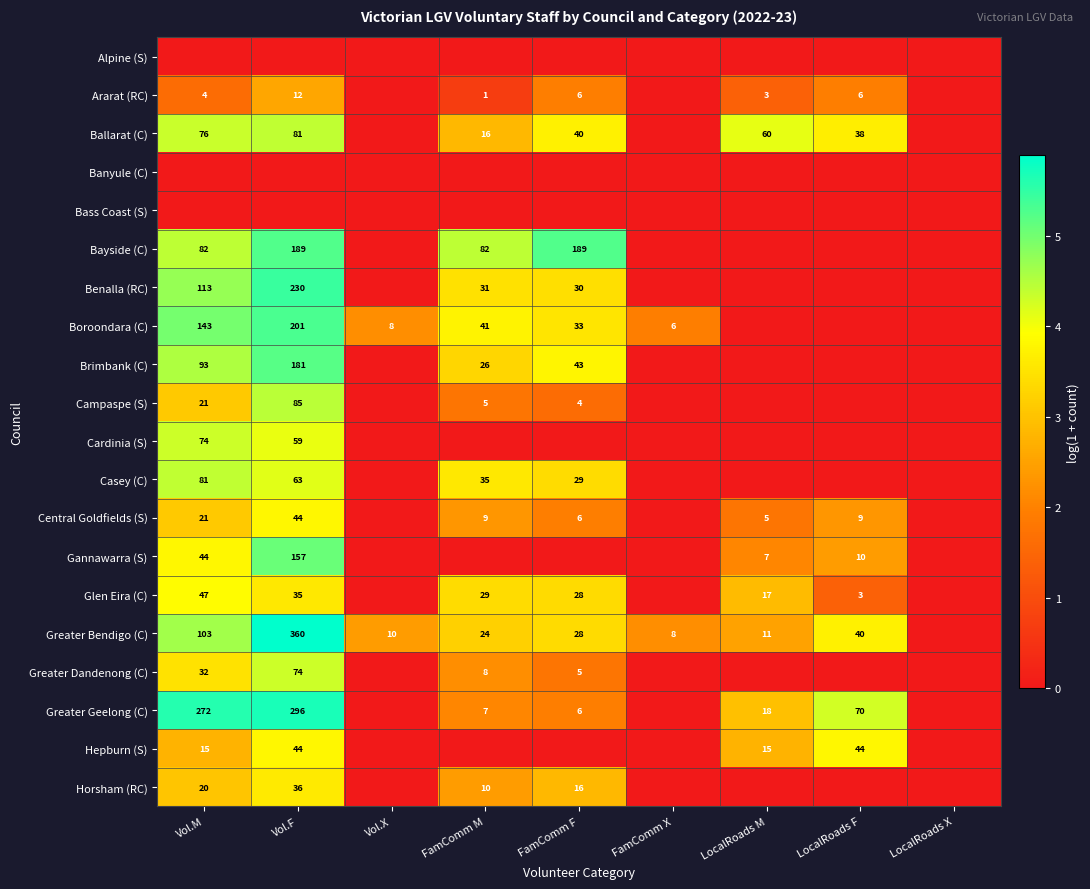

The value of Hepburn (S) at LocalRoads M is 23. True or false?

False